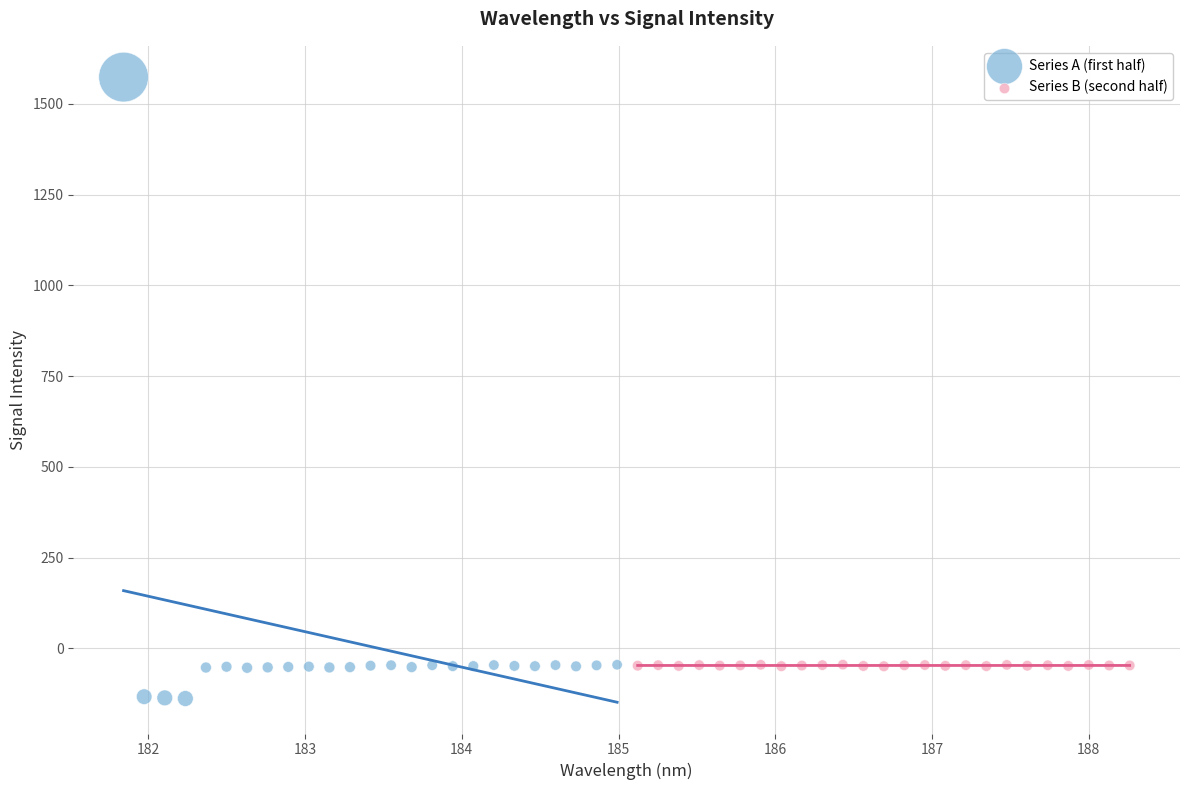

Which series reaches the maximum Y coordinate?

Series A (first half)